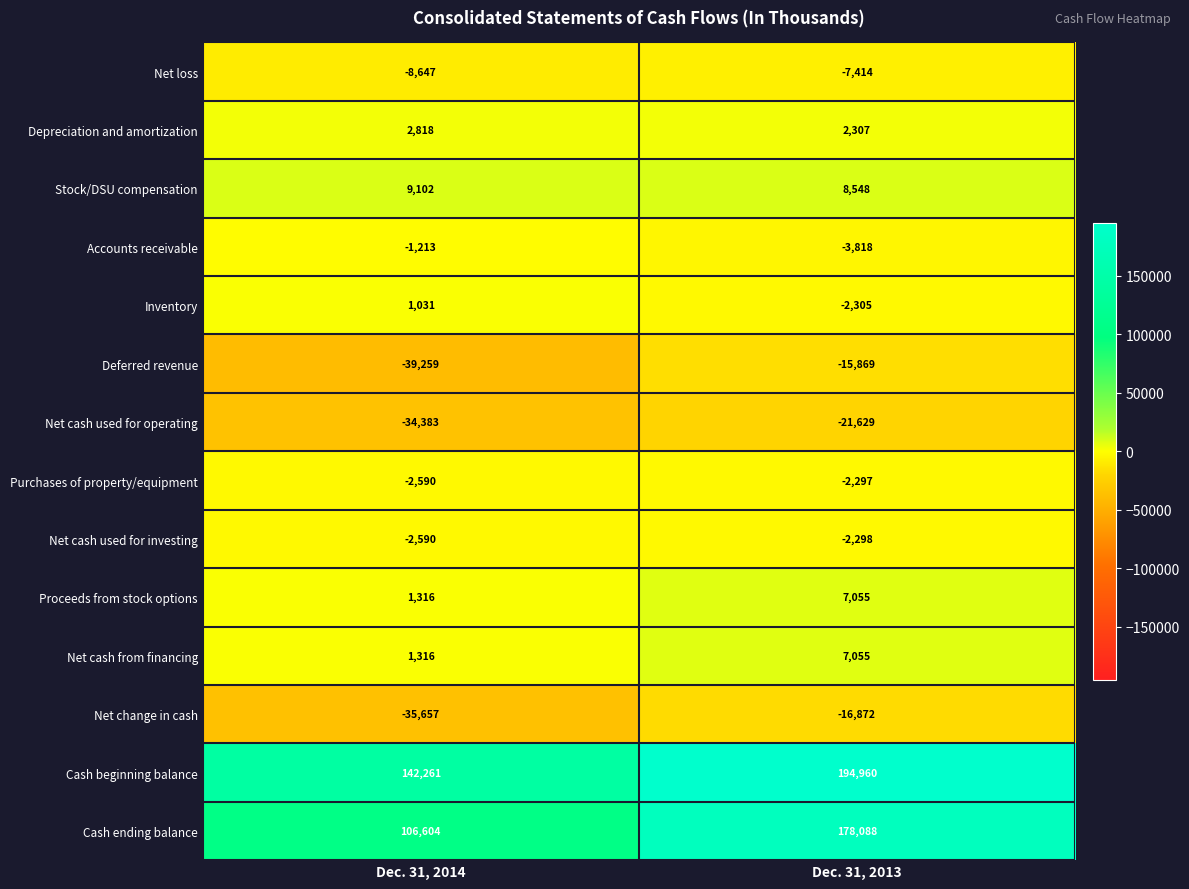

Reading right to left, extract all data points from this chart.

Net loss: Dec. 31, 2013=-7414	Dec. 31, 2014=-8647
Depreciation and amortization: Dec. 31, 2013=2307	Dec. 31, 2014=2818
Stock/DSU compensation: Dec. 31, 2013=8548	Dec. 31, 2014=9102
Accounts receivable: Dec. 31, 2013=-3818	Dec. 31, 2014=-1213
Inventory: Dec. 31, 2013=-2305	Dec. 31, 2014=1031
Deferred revenue: Dec. 31, 2013=-15869	Dec. 31, 2014=-39259
Net cash used for operating: Dec. 31, 2013=-21629	Dec. 31, 2014=-34383
Purchases of property/equipment: Dec. 31, 2013=-2297	Dec. 31, 2014=-2590
Net cash used for investing: Dec. 31, 2013=-2298	Dec. 31, 2014=-2590
Proceeds from stock options: Dec. 31, 2013=7055	Dec. 31, 2014=1316
Net cash from financing: Dec. 31, 2013=7055	Dec. 31, 2014=1316
Net change in cash: Dec. 31, 2013=-16872	Dec. 31, 2014=-35657
Cash beginning balance: Dec. 31, 2013=194960	Dec. 31, 2014=142261
Cash ending balance: Dec. 31, 2013=178088	Dec. 31, 2014=106604